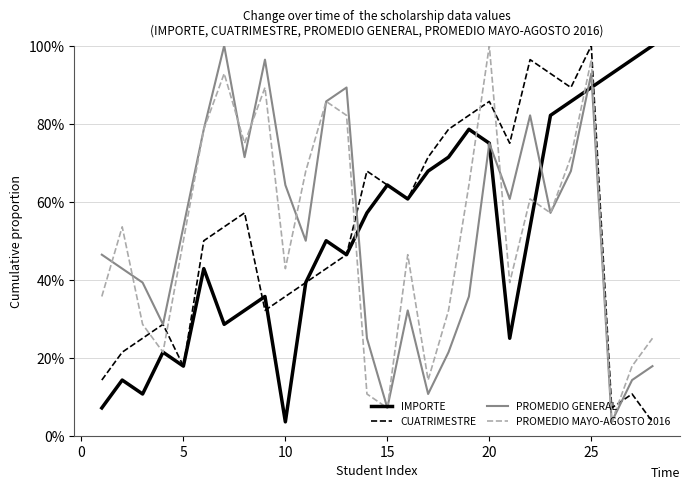

What is the lowest value of the PROMEDIO MAYO-AGOSTO 2016 series?

3.6